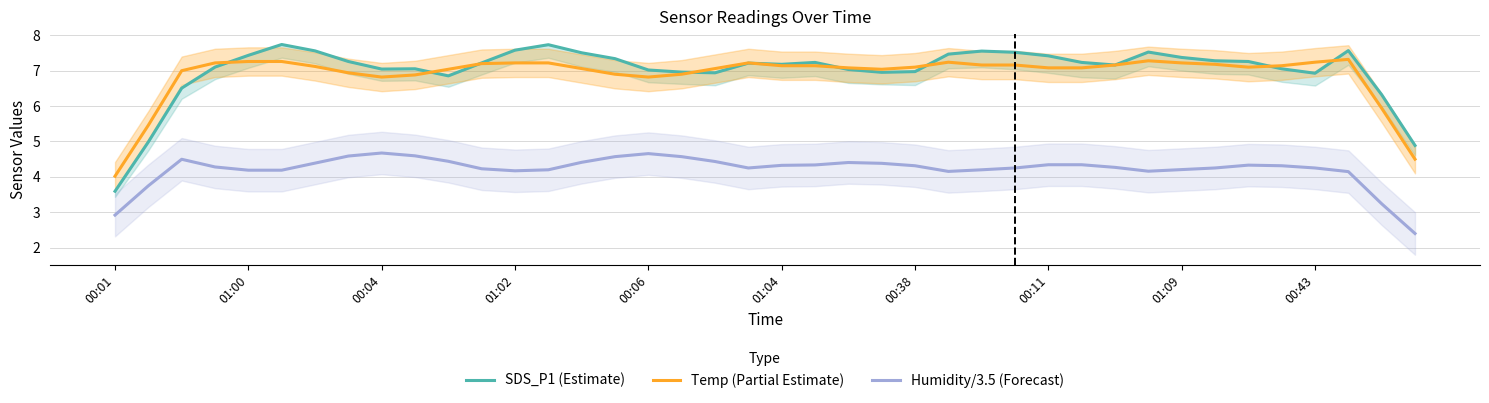

What is the difference between the maximum and second lowest values in the SDS_P1 (Estimate) series?

2.9